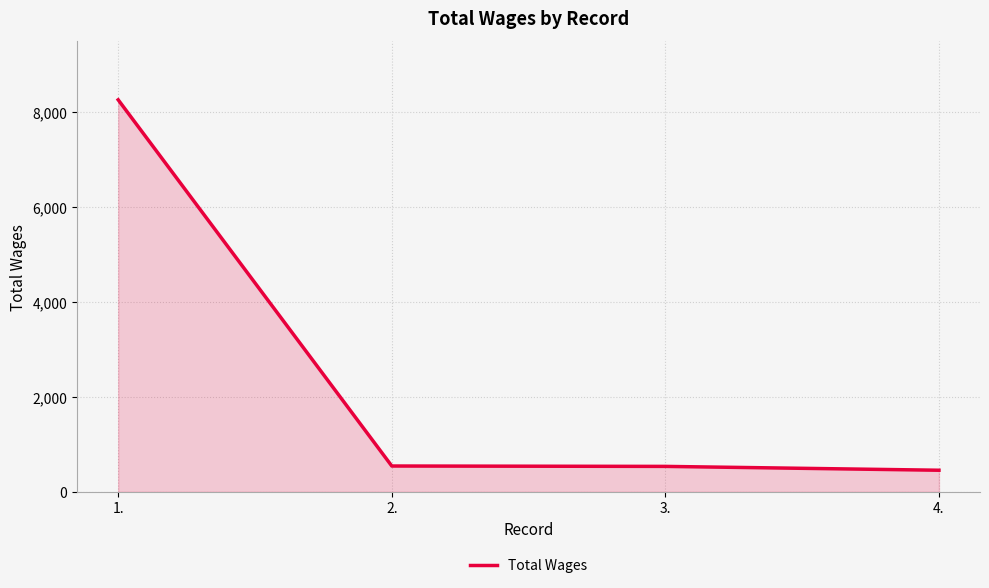

Where does the data first go above 544?

1.